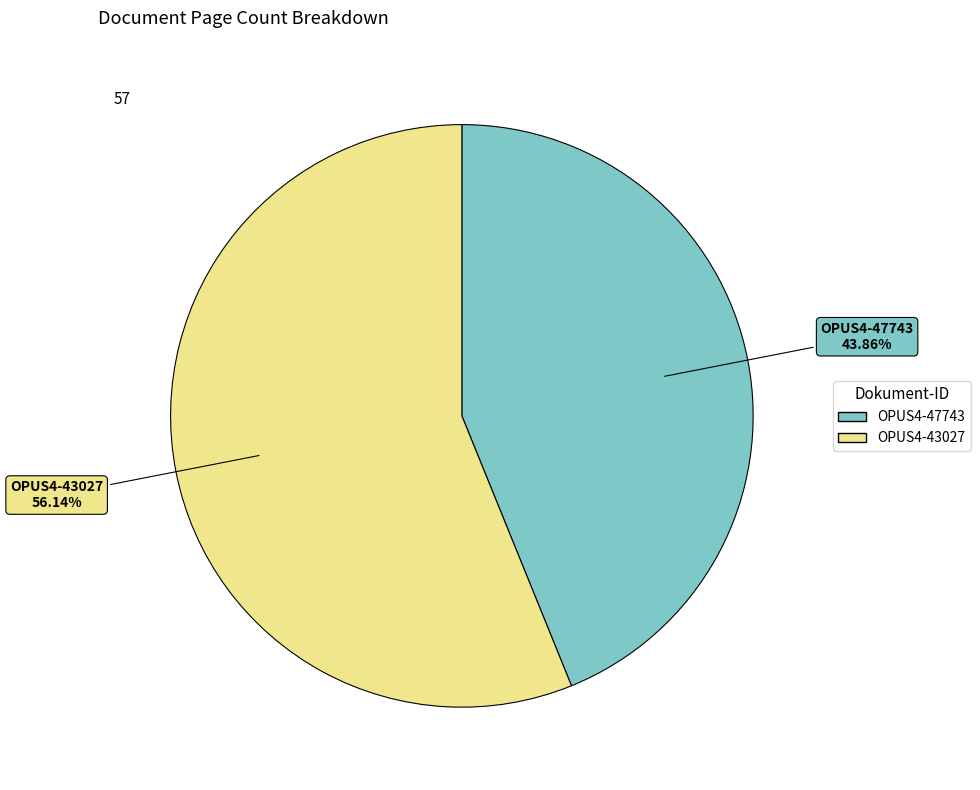

To the nearest percent, what is the combined percentage of OPUS4-43027 and OPUS4-47743?

100%